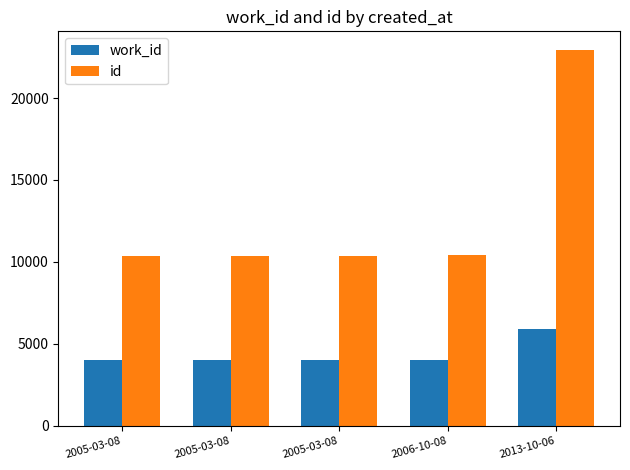

What is the sum of the work_id values at 2005-03-08 and 2006-10-08?

8016